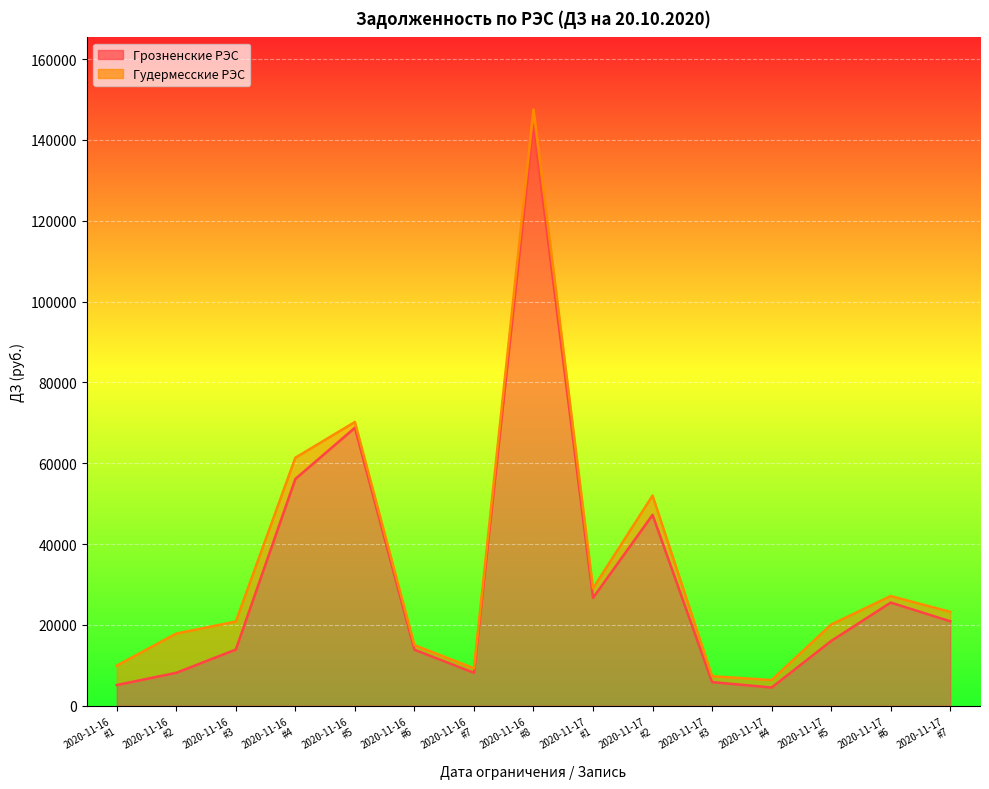

List the labels in order of value, smallest first.

2020-11-17
#4, 2020-11-16
#1, 2020-11-17
#3, 2020-11-16
#2, 2020-11-16
#7, 2020-11-16
#6, 2020-11-16
#3, 2020-11-17
#5, 2020-11-17
#7, 2020-11-17
#6, 2020-11-17
#1, 2020-11-17
#2, 2020-11-16
#4, 2020-11-16
#5, 2020-11-16
#8